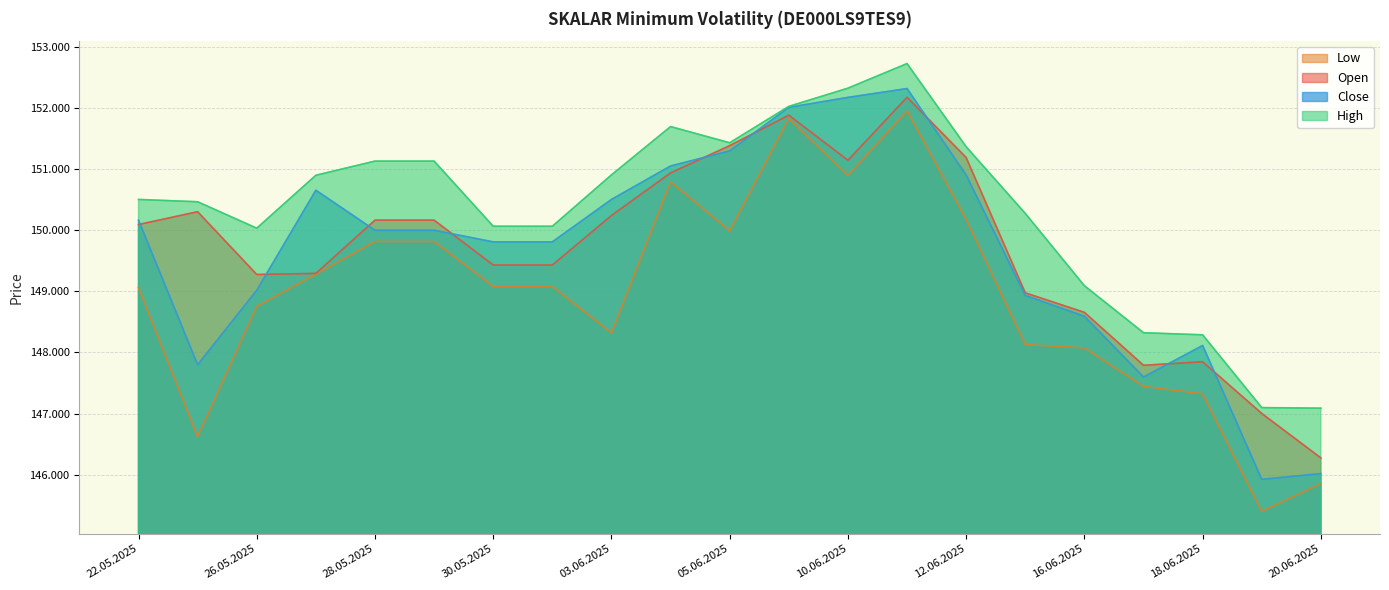

True or false: High and Low intersect in this chart.

False